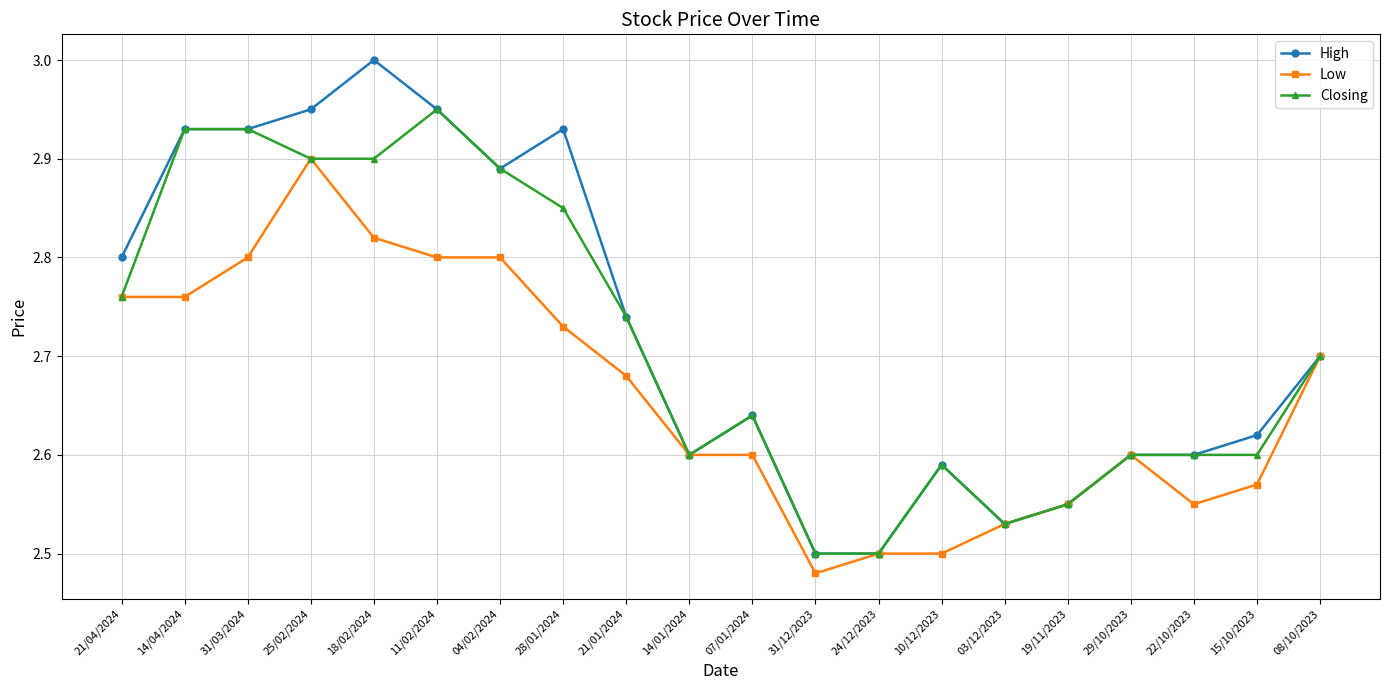

Which label corresponds to the smallest value in the chart?

31/12/2023